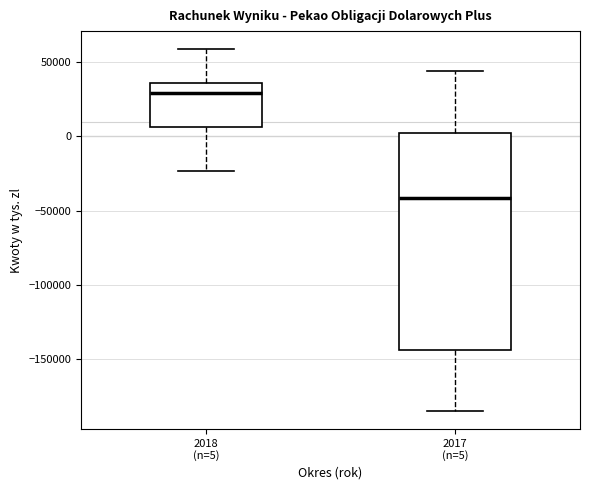

Reading left to right, read every box against the y-axis: the position of its median line, the range the box covers, and the ends of its whiskers. The values are not printed on the chart, so give them approximately, as read against the axis.

2018 (n=5): median 30000, box 5000 to 35000, whiskers -25000 to 60000
2017 (n=5): median -40000, box -145000 to 5000, whiskers -185000 to 45000